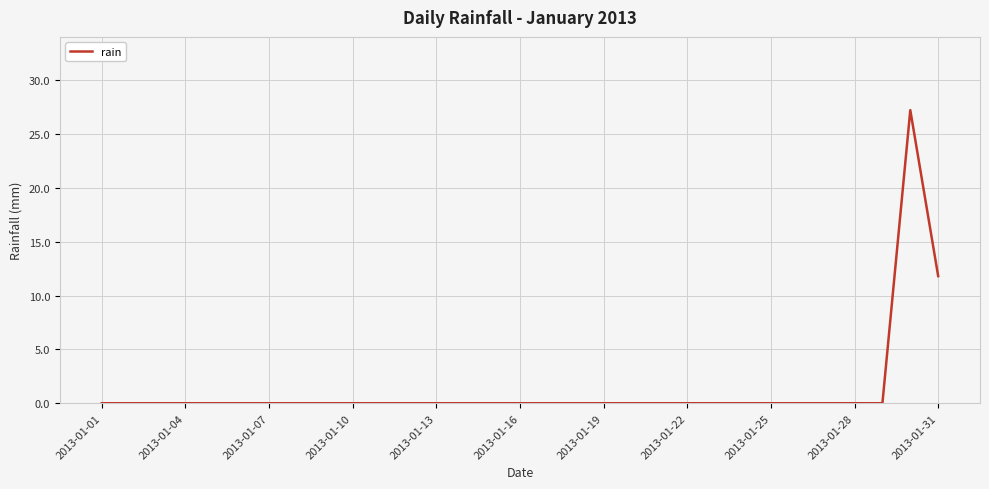

What is the maximum value shown in the chart?

27.2